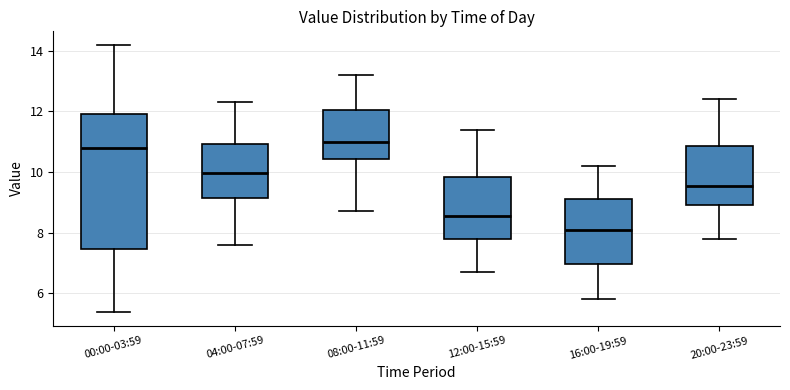

Where is the lower edge of the box for 04:00-07:59 on the y-axis? The values are not printed on the chart, so give them approximately, as read against the axis.

9.2